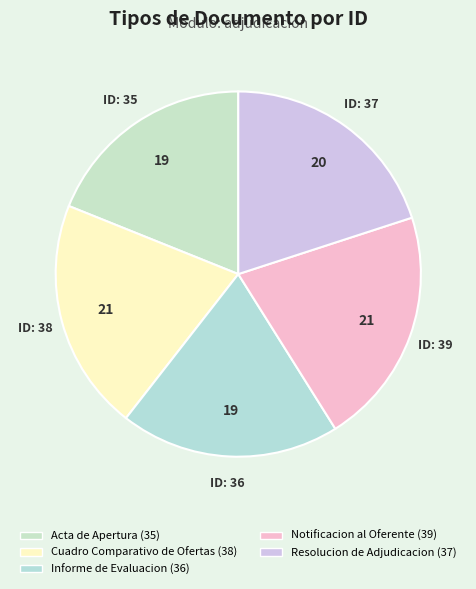

True or false: Acta de Apertura accounts for 6% of the total.

False